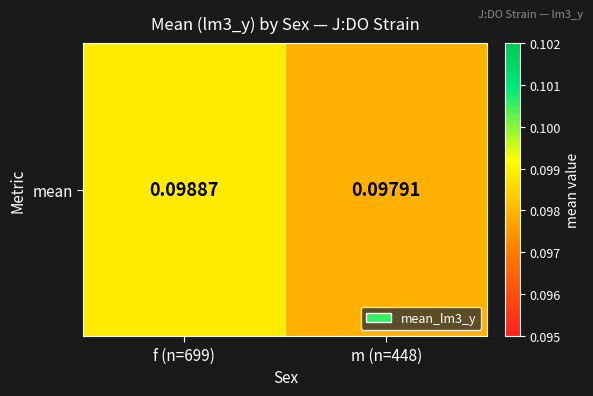

Count the values in the range 0 to 1.

2